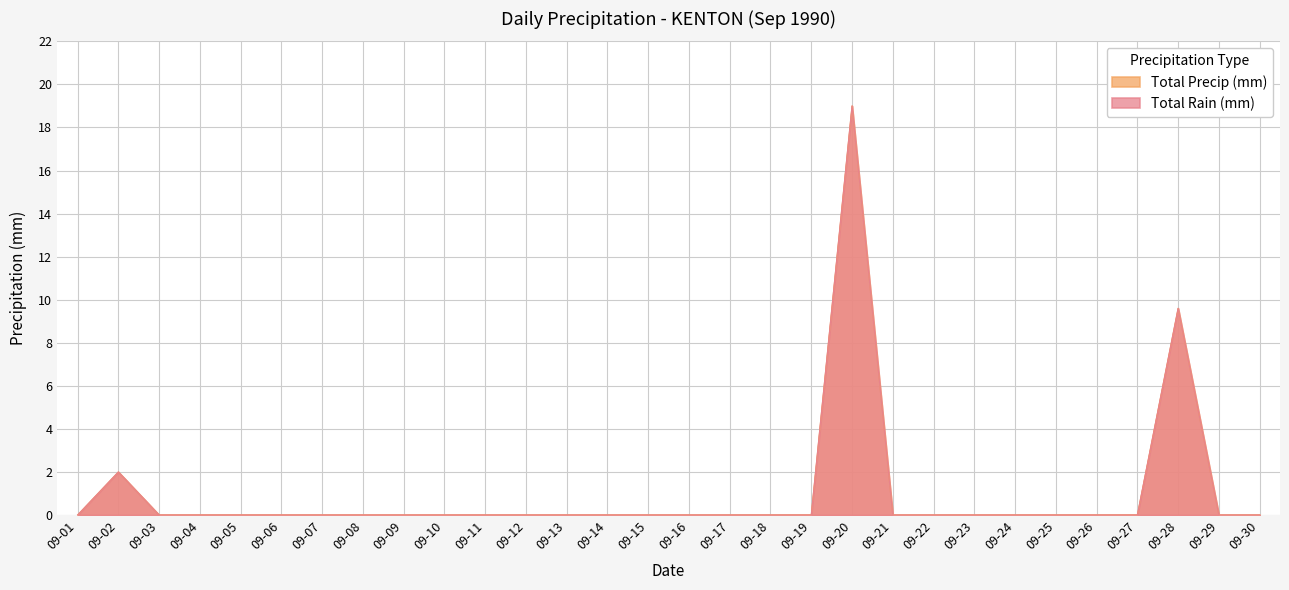

At 09-06, list the series in order from largest to smallest.

Total Rain (mm), Total Precip (mm)